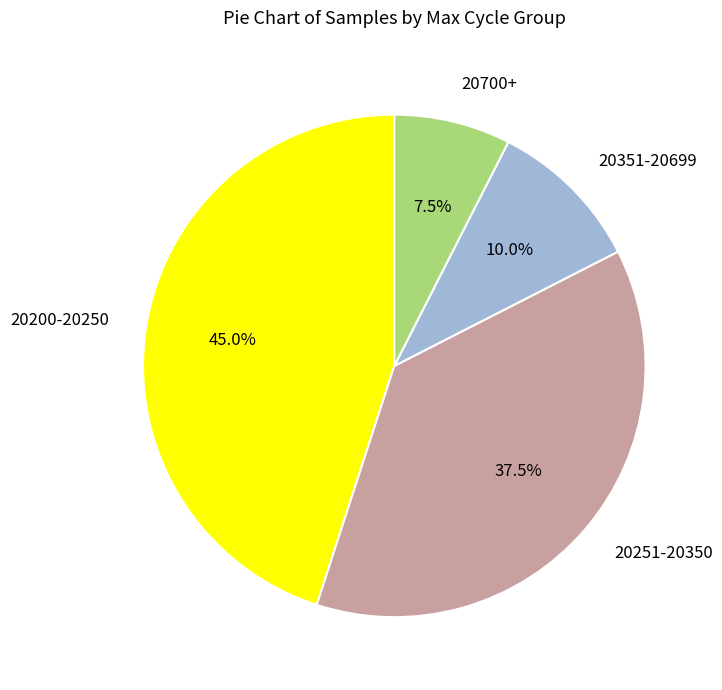

Is there any slice that represents more than half of the pie?

No